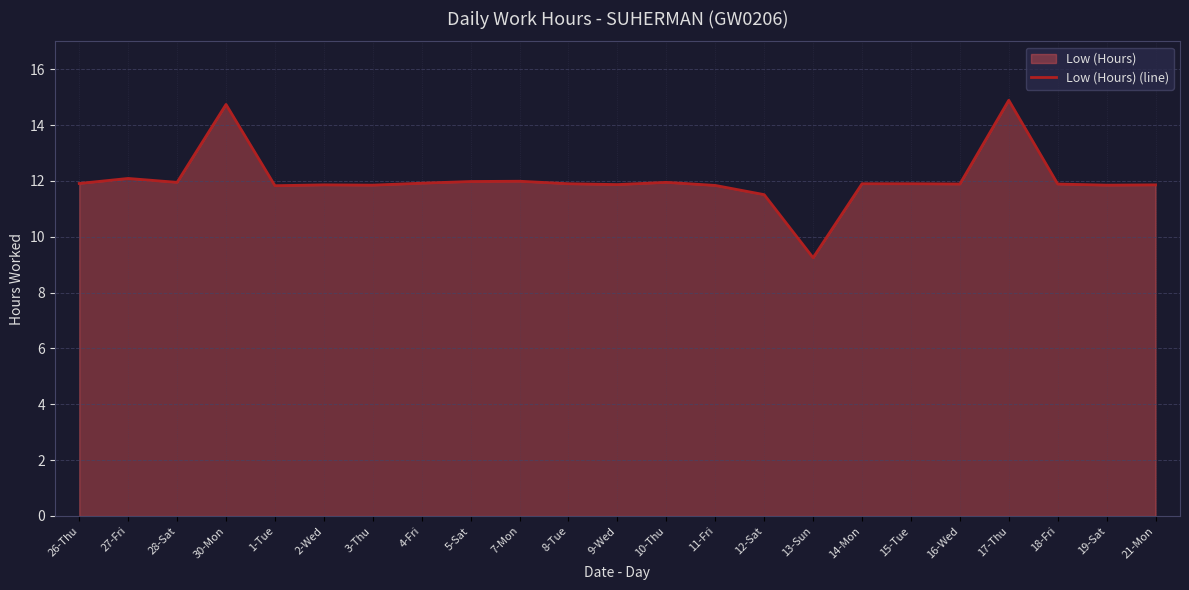

Rank the categories by value from highest to lowest.

17-Thu, 30-Mon, 27-Fri, 7-Mon, 5-Sat, 28-Sat, 10-Thu, 4-Fri, 26-Thu, 8-Tue, 14-Mon, 15-Tue, 16-Wed, 18-Fri, 9-Wed, 2-Wed, 21-Mon, 3-Thu, 19-Sat, 11-Fri, 1-Tue, 12-Sat, 13-Sun